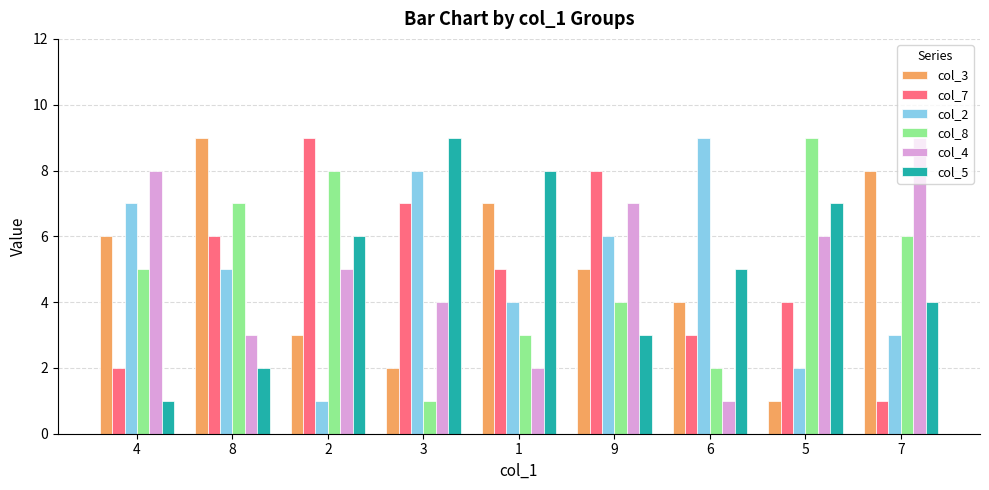

What is the difference between the col_8 values at 4 and 7?

1